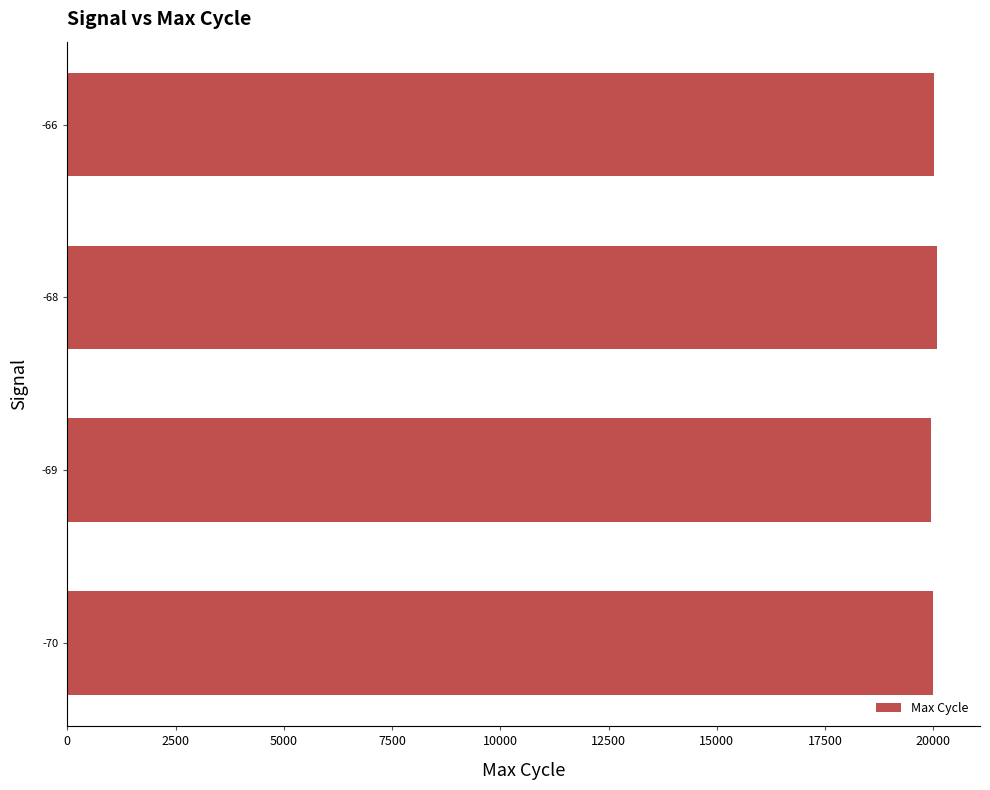

What is the sum of the values at -68 and -70?

40068